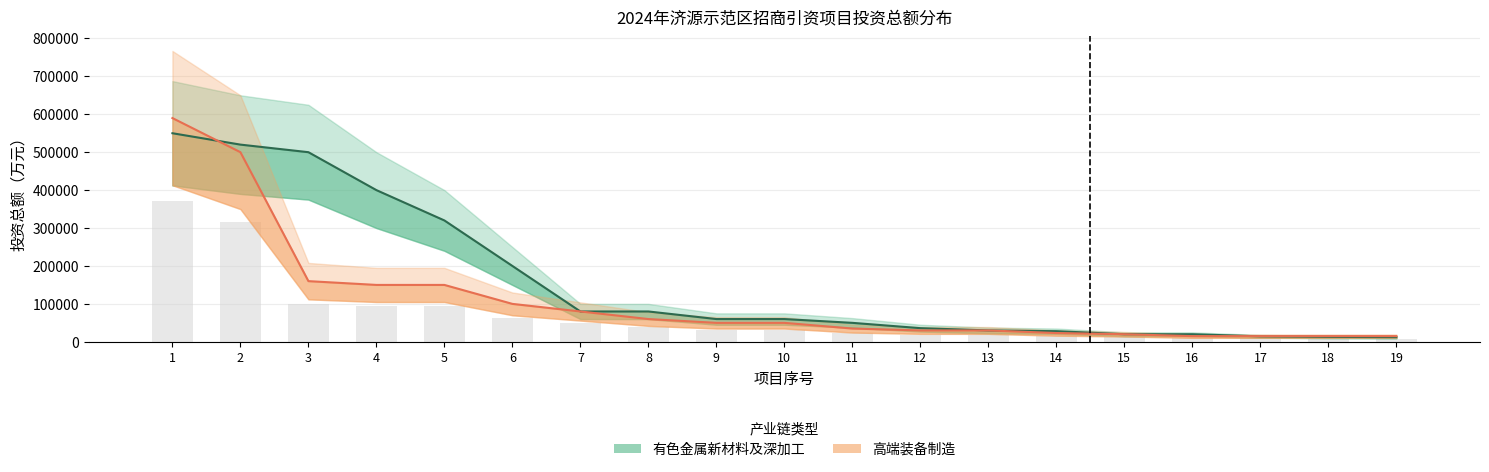

How many groups of bars are there?

19